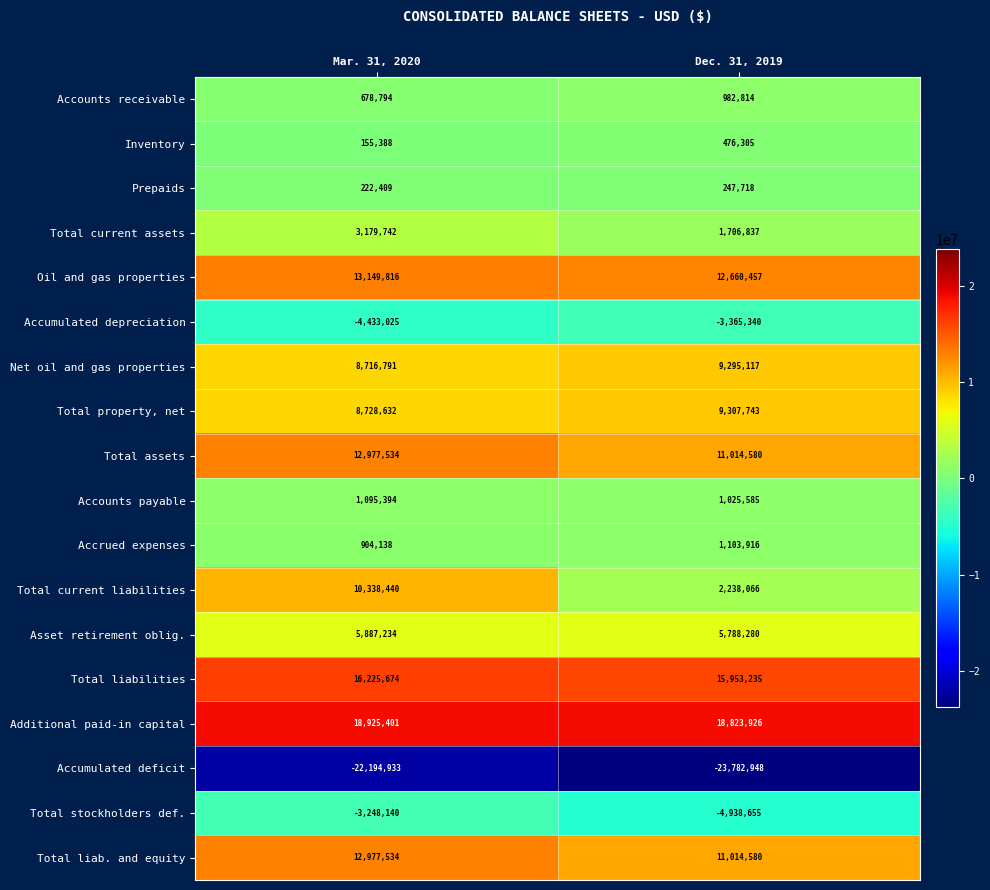

At which label is Oil and gas properties closest to 12905136?

Dec. 31, 2019